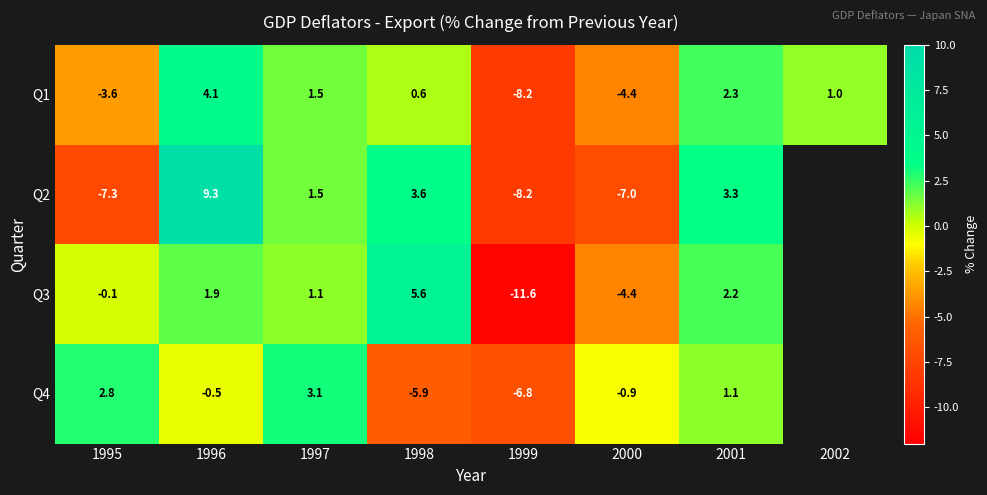

What is the maximum value shown in the chart?

9.3